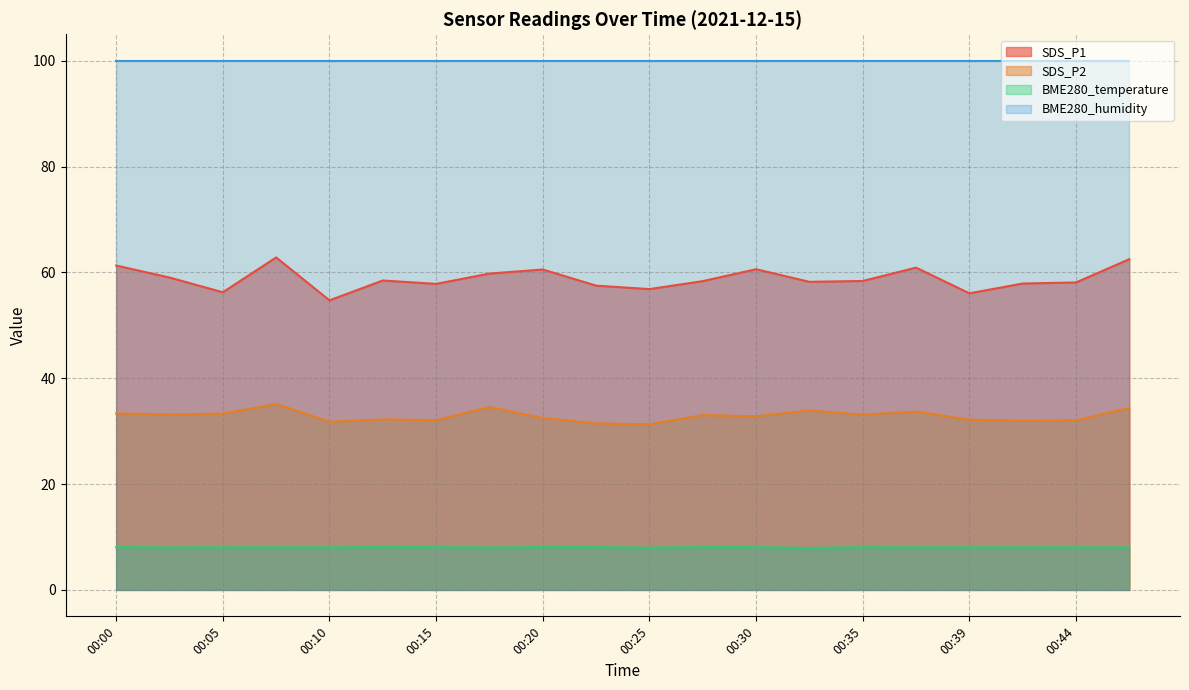

In SDS_P1, how many points are higher than both neighbors (excluding endpoints)?

5